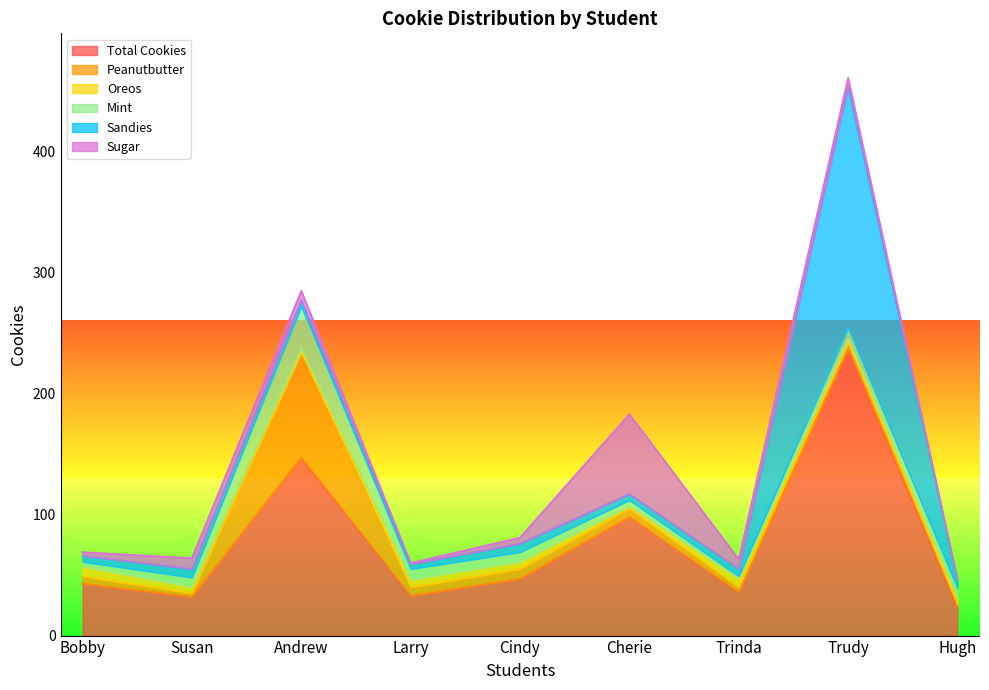

Which series ends up on top after the final intersection of Mint and Peanutbutter?

Mint